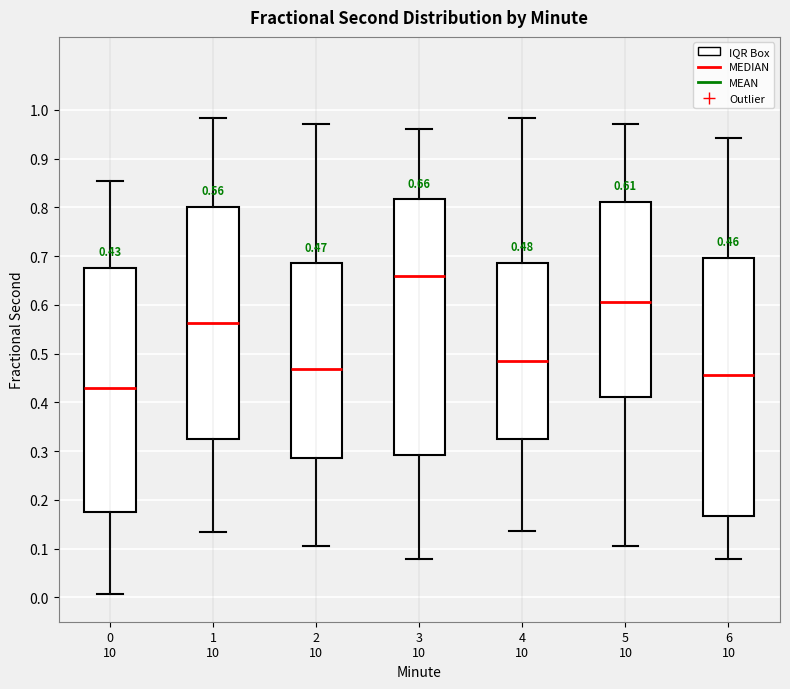

Which box's median line is the highest?

3 10